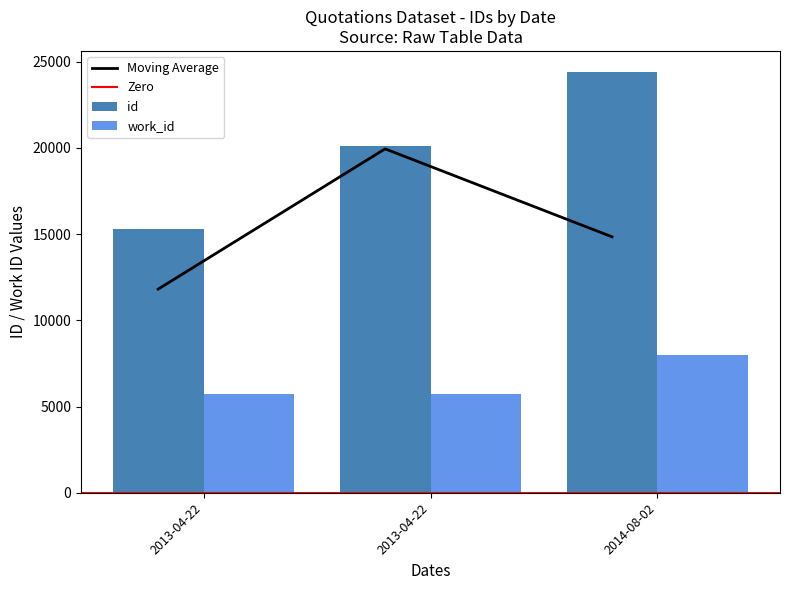

Where does the id series first go above 20116?

2014-08-02